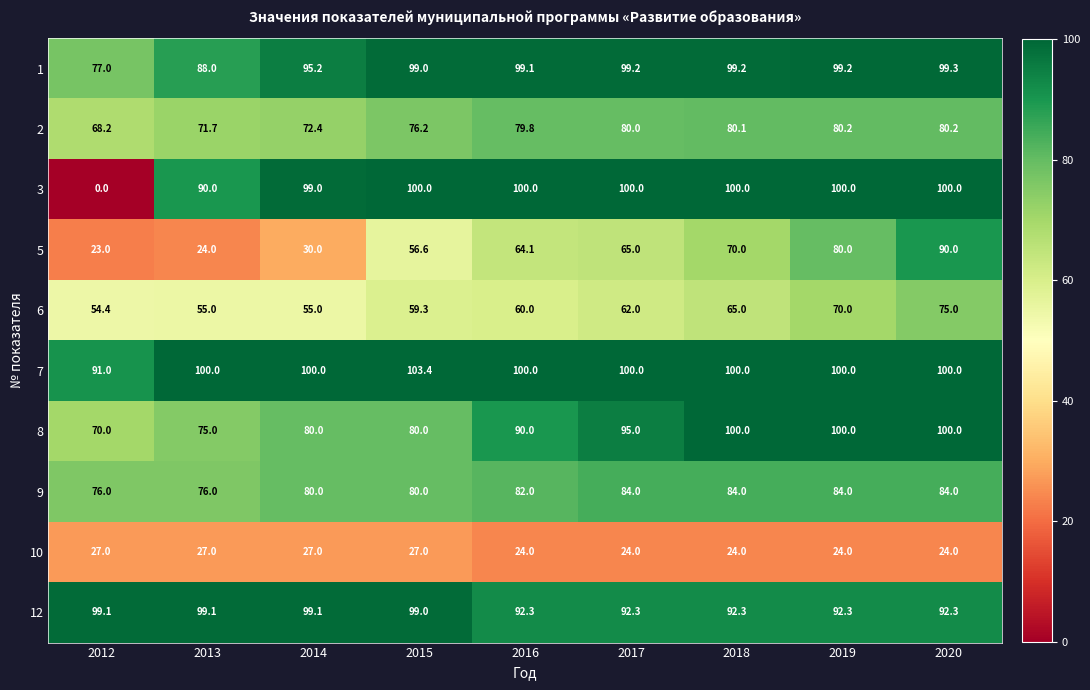

Read the 12 value at 2017.

92.3